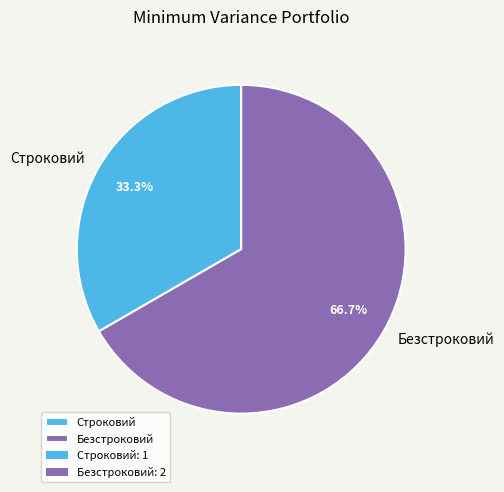

To the nearest percent, what percentage of the pie is Строковий?

33%